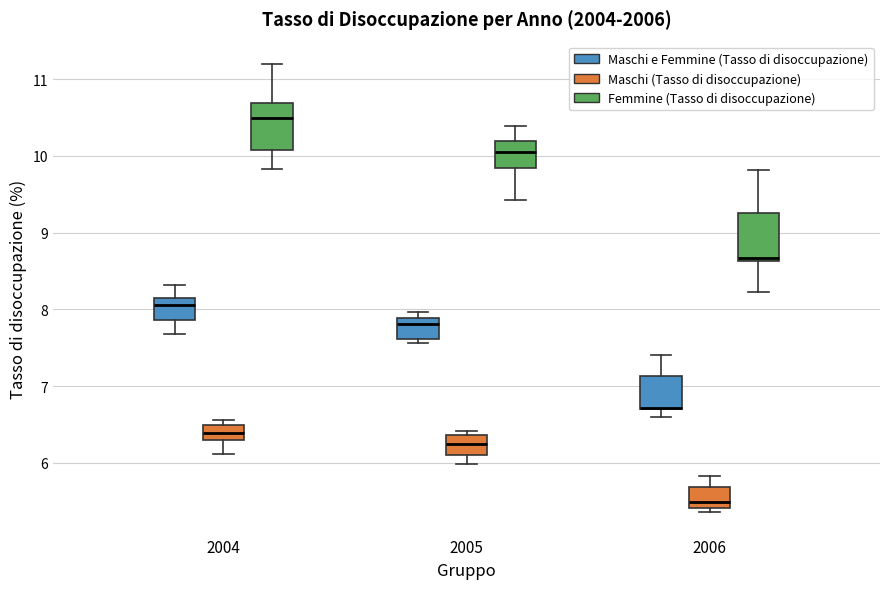

Reading left to right, transcribe this box plot: for each box, give where its median line is, the range the box spans, and where its two whiskers end, as read against the y-axis. The values are not printed on the chart, so give them approximately, as read against the axis.

2004 (Maschi e Femmine (Tasso di disoccupazione)): median 8.1 (just below the box's upper edge), box 7.9 to 8.1, whiskers 7.7 to 8.3
2004 (Maschi (Tasso di disoccupazione)): median 6.4, box 6.3 to 6.5, whiskers 6.1 to 6.6
2004 (Femmine (Tasso di disoccupazione)): median 10.5, box 10.1 to 10.7, whiskers 9.8 to 11.2
2005 (Maschi e Femmine (Tasso di disoccupazione)): median 7.8, box 7.6 to 7.9, whiskers 7.6 (just below the box's lower edge) to 8.0
2005 (Maschi (Tasso di disoccupazione)): median 6.3, box 6.1 to 6.4, whiskers 6.0 to 6.4 (just above the box's upper edge)
2005 (Femmine (Tasso di disoccupazione)): median 10.0, box 9.8 to 10.2, whiskers 9.4 to 10.4
2006 (Maschi e Femmine (Tasso di disoccupazione)): median 6.7 (drawn on the box's lower edge), box 6.7 to 7.1, whiskers 6.6 to 7.4
2006 (Maschi (Tasso di disoccupazione)): median 5.5, box 5.4 to 5.7, whiskers 5.4 (just below the box's lower edge) to 5.8
2006 (Femmine (Tasso di disoccupazione)): median 8.7, box 8.6 to 9.3, whiskers 8.2 to 9.8